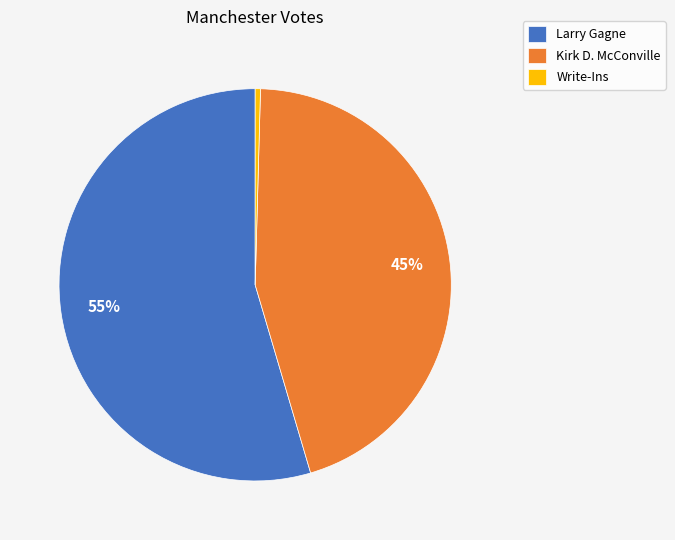

Between Kirk D. McConville and Write-Ins, which is larger?

Kirk D. McConville